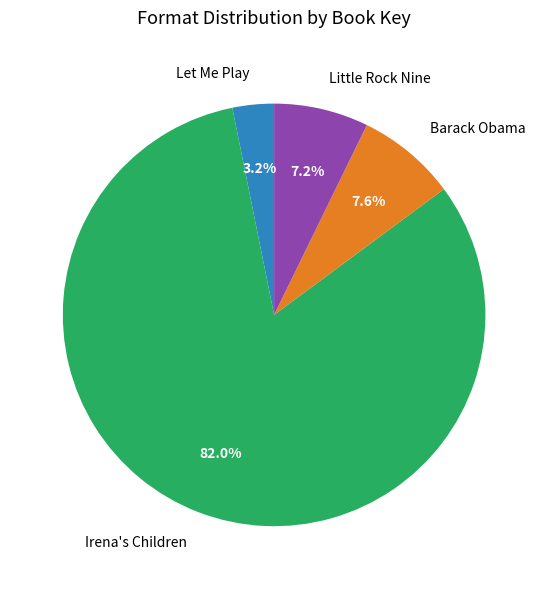

What is the majority slice?

Irena's Children